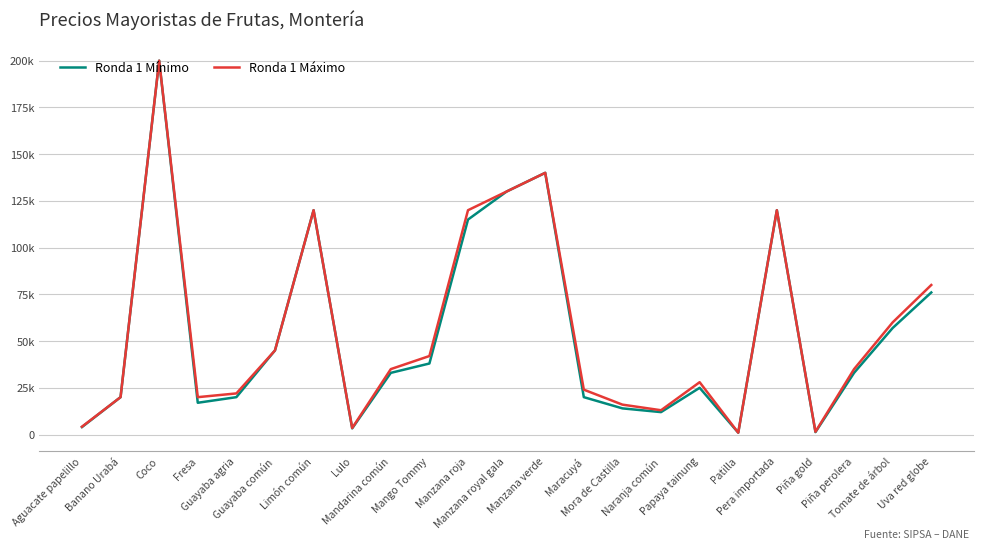

Does the chart have visible grid lines?

Yes